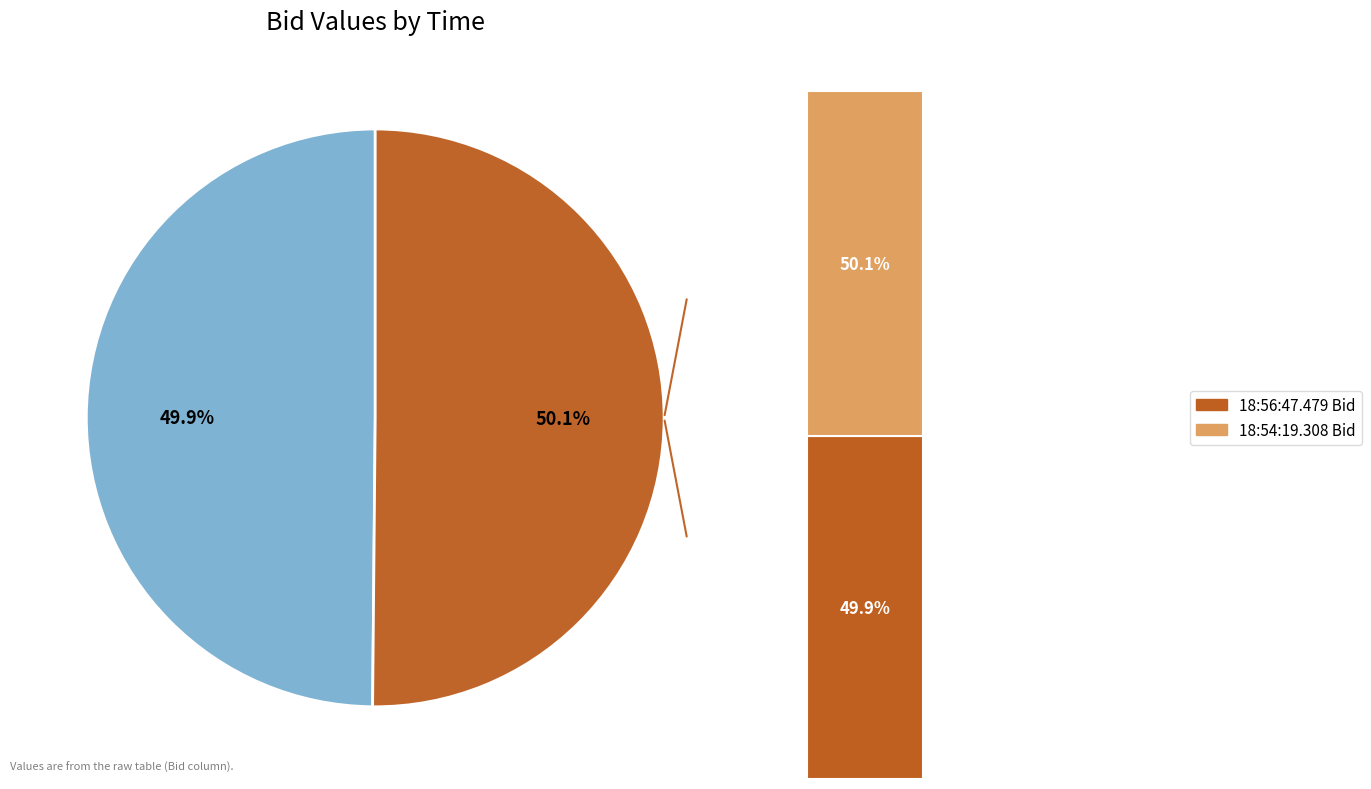

What percentage is NOT represented by 18:56:47.479?

50.1%